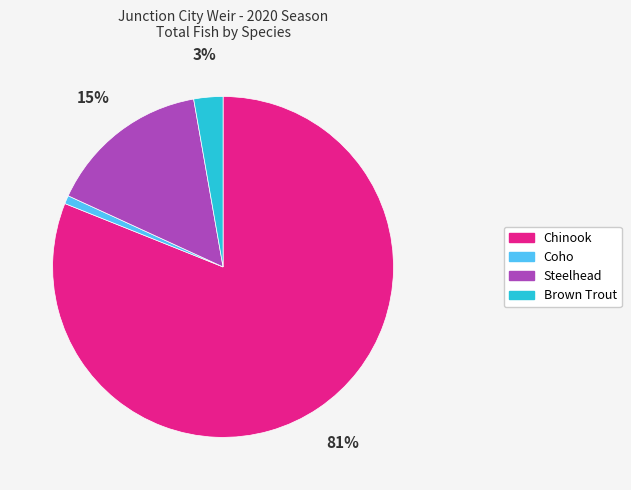

Does Coho represent more than half of the total?

No